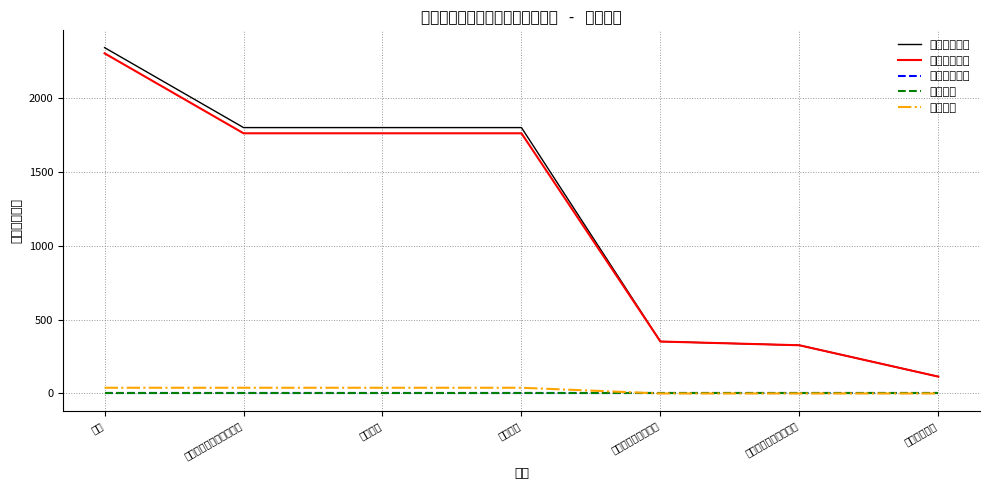

Reading left to right, extract all data points from this chart.

本年收入合计: 2343.3	1801.5	1801.5	1801.5	351.9	326.6	114.0
财政拨款收入: 2304.7	1762.9	1762.9	1762.9	351.9	326.6	114.0
上级补助收入: 0.0	0.0	0.0	0.0	0.0	0.0	0.0
事业收入: 0.0	0.0	0.0	0.0	0.0	0.0	0.0
其他收入: 38.6	38.6	38.6	38.6	0.0	0.0	0.0